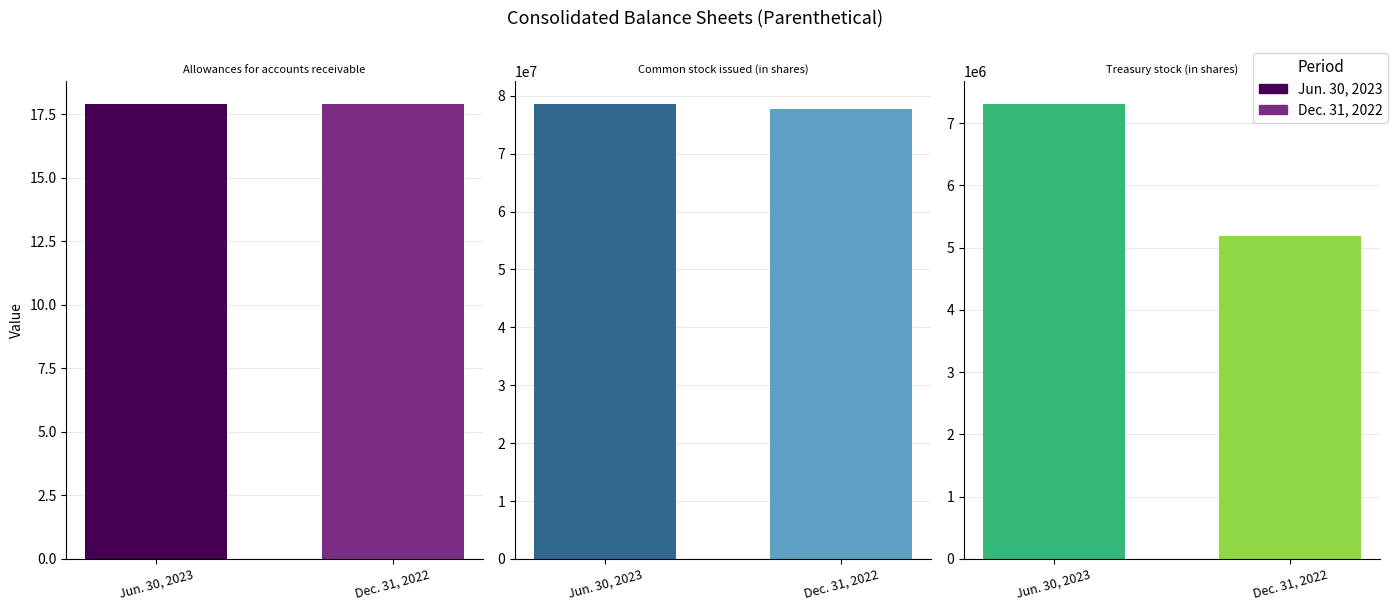

At which label does Dec. 31, 2022 reach its minimum?

Allowances for accounts receivable